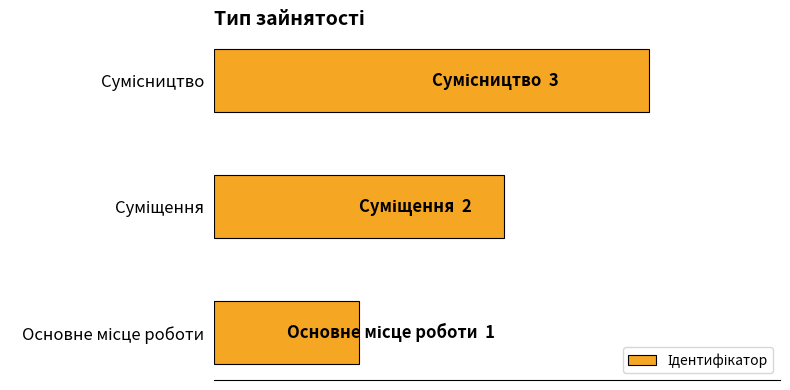

What is the difference between the second highest and minimum values?

1